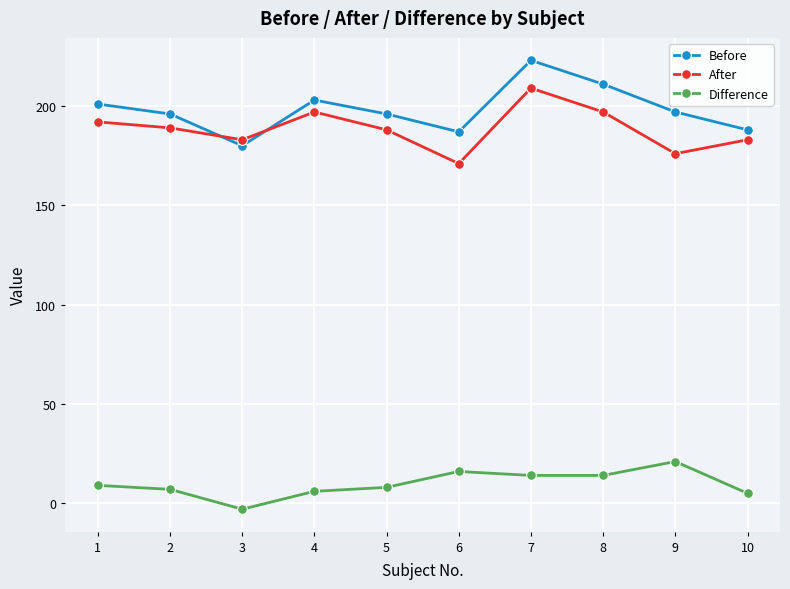

What is the spread (max minus min) of values at 2?

189